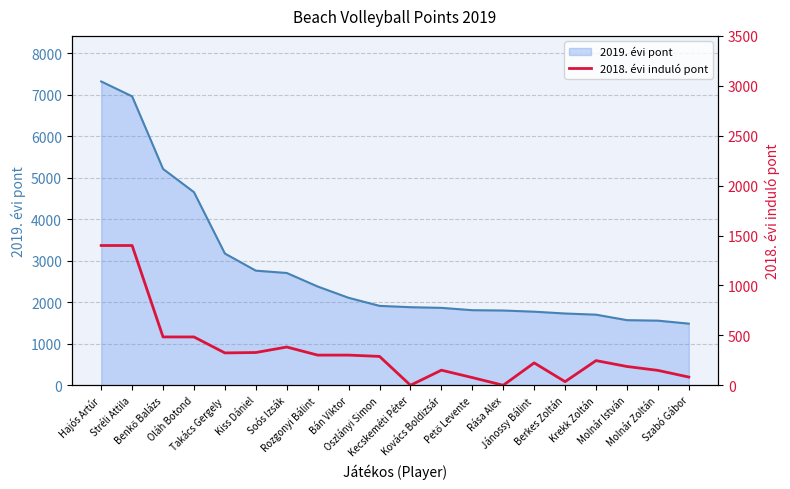

What is the maximum value for 2019. évi pont?

7316